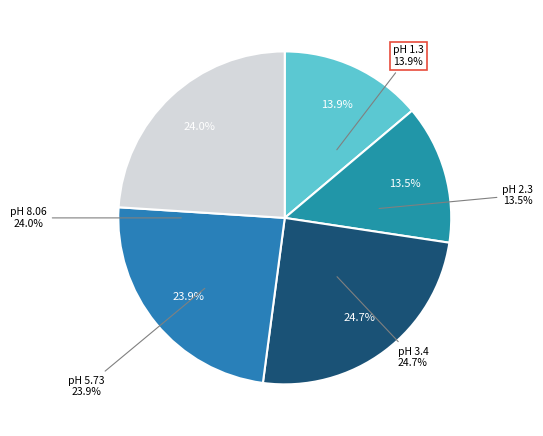

Rank the categories by value from lowest to highest.

pH 2.3, pH 1.3, pH 5.73, pH 8.06, pH 3.4